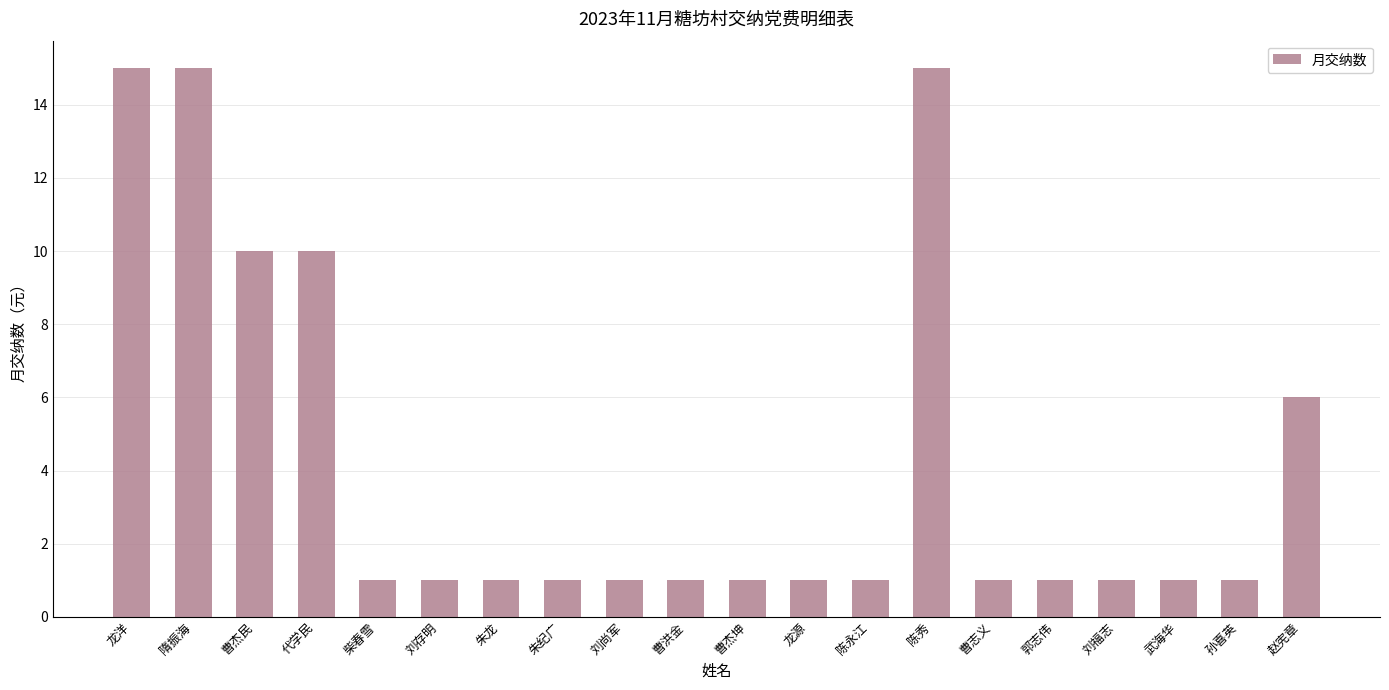

Does the chart contain any negative values?

No